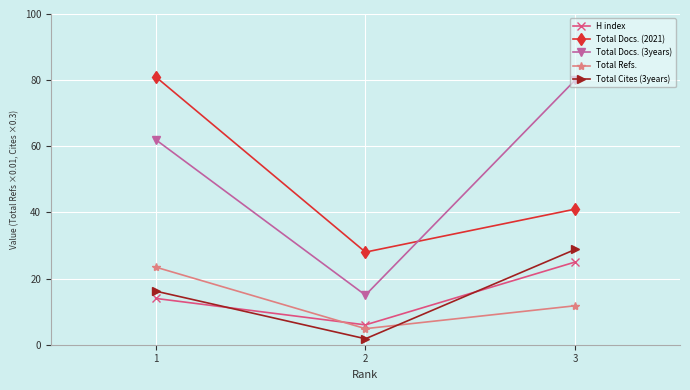

Reading left to right, what are all the values shown in this chart?

H index: 1=14.0	2=6.0	3=25.0
Total Docs. (2021): 1=81.0	2=28.0	3=41.0
Total Docs. (3years): 1=62.0	2=15.0	3=80.0
Total Refs.: 1=23.5	2=4.9	3=11.8
Total Cites (3years): 1=16.2	2=1.8	3=28.8